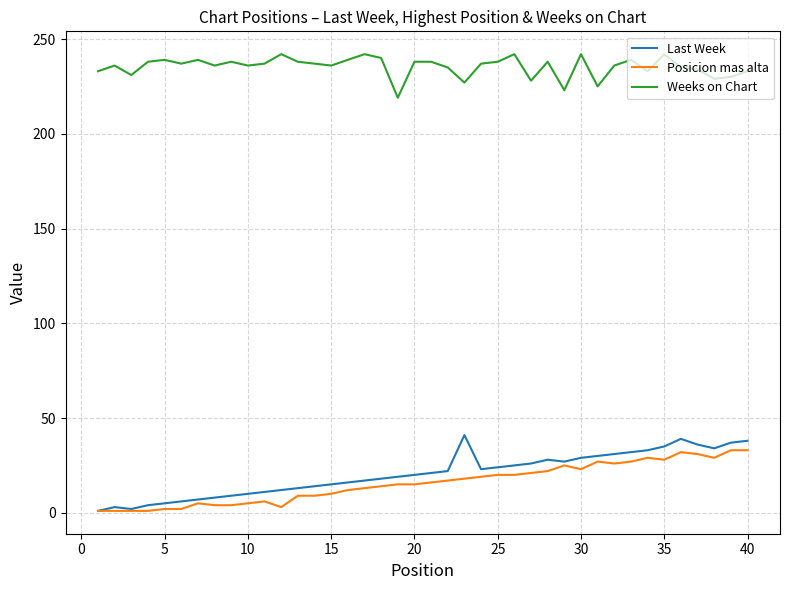

What is the maximum value for Weeks on Chart?

242